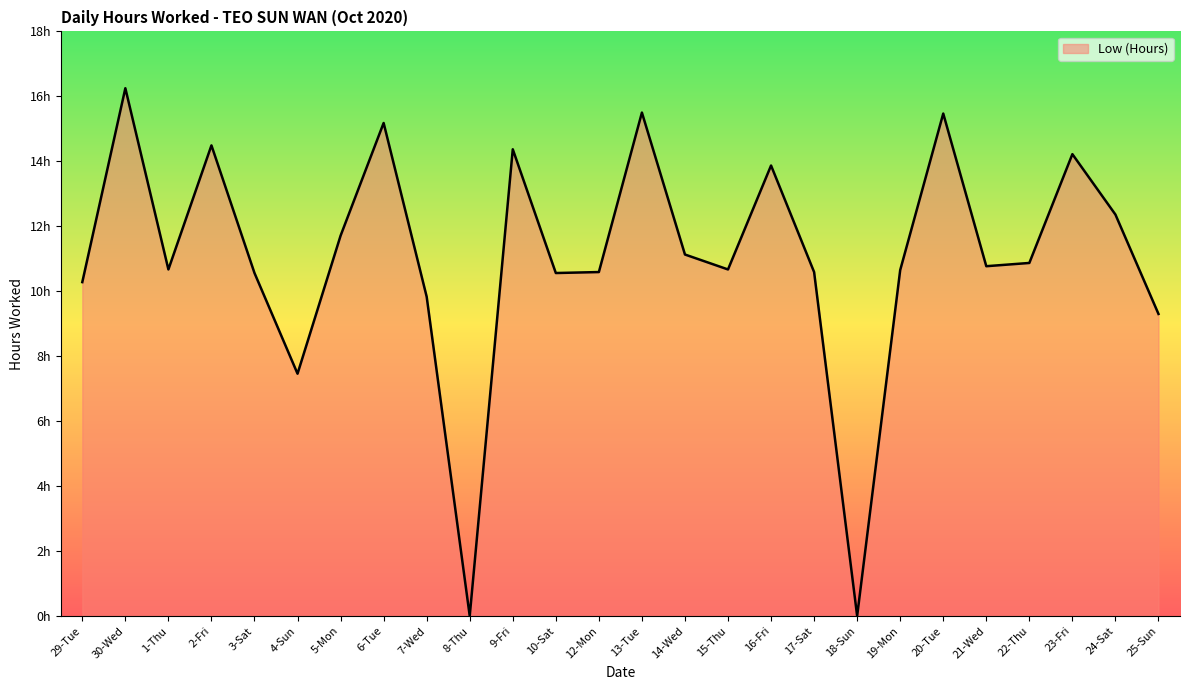

How many interior local peaks (higher than both neighbors) does the data have?

8